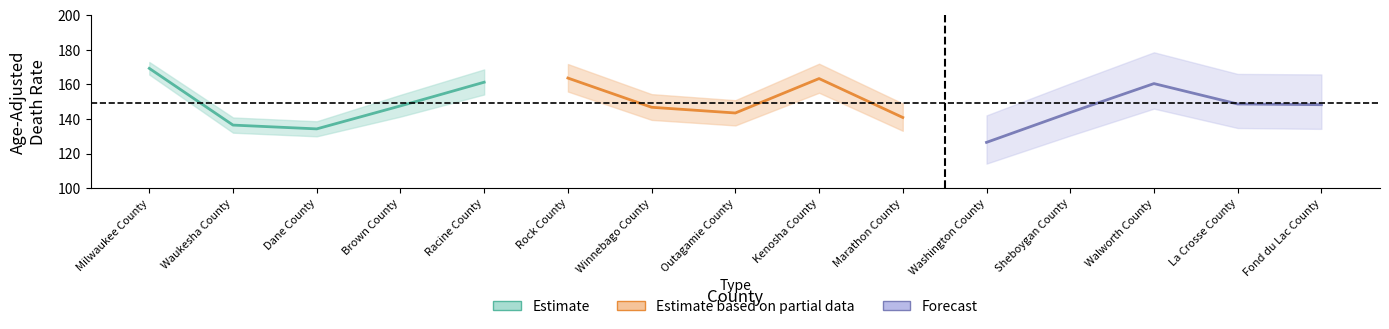

Rank the series by their average value, from lowest to highest.

Forecast, Estimate, Estimate based on partial data